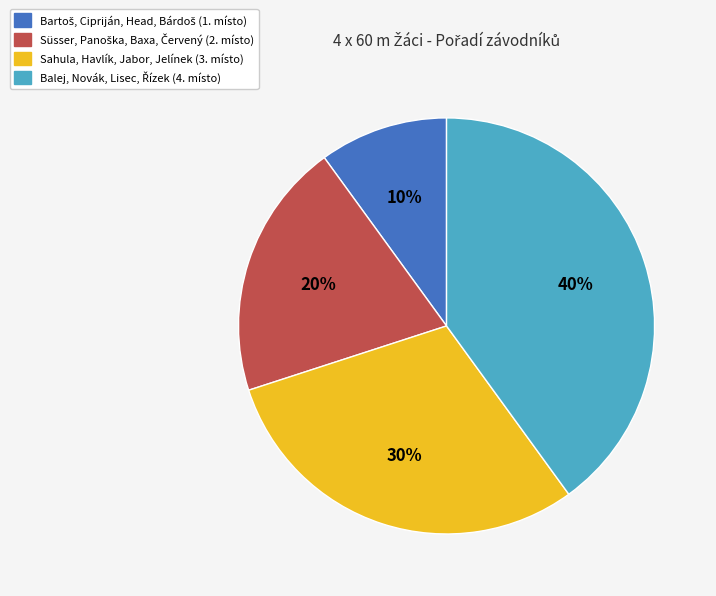

To the nearest percent, what is the average slice percentage?

25%